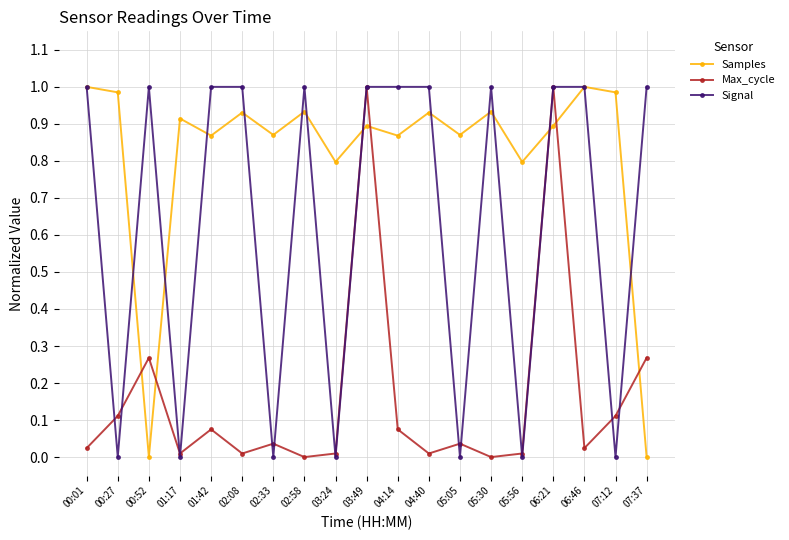

What are all the series names shown in the legend?

Samples, Max_cycle, Signal